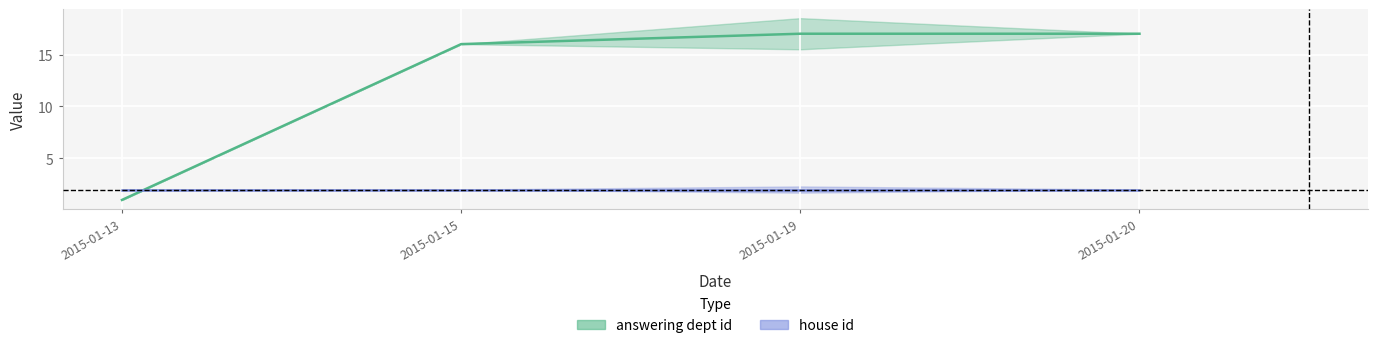

Which series changed the most between 2015-01-15 and 2015-01-20?

answering dept id